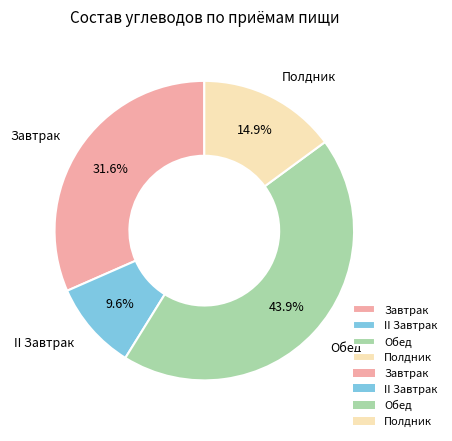

Combined, what portion of the pie is Полдник and Обед?

58.8%